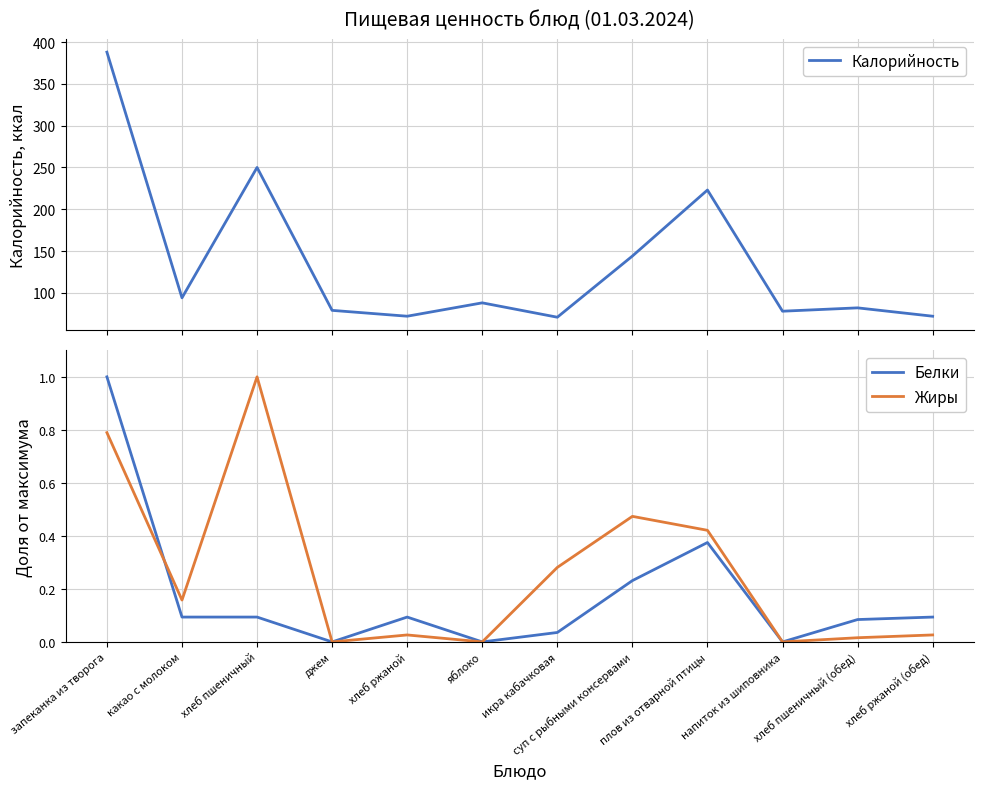

What is the difference between the maximum and second lowest values in the Жиры series?

1.0